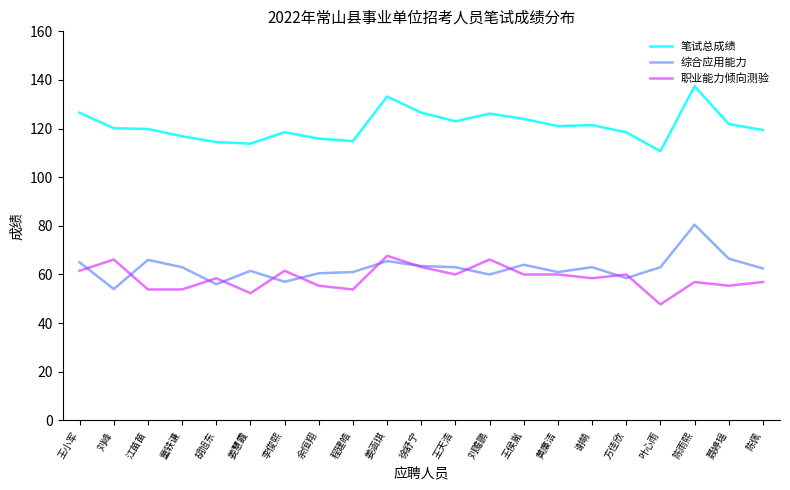

How many categories are shown in the chart?

21